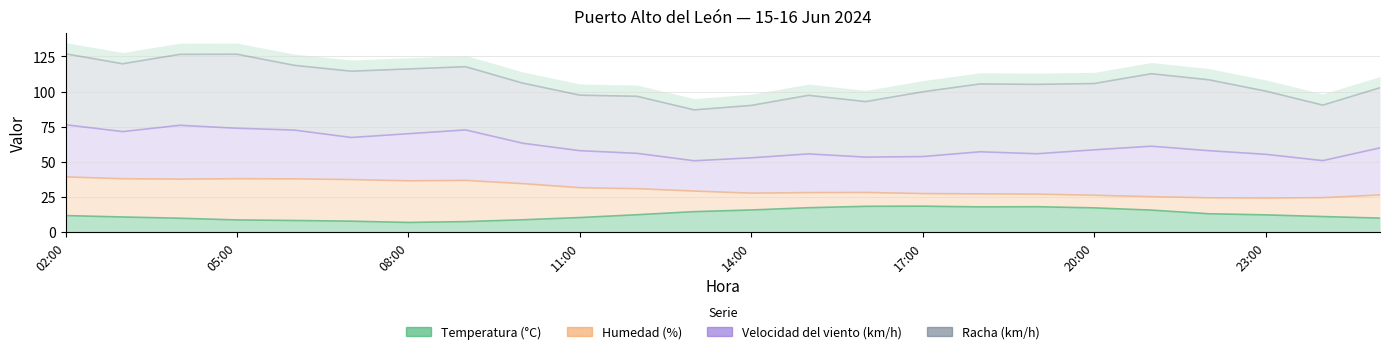

Reading left to right, transcribe all the data shown in this chart.

Temperatura (°C): 11.5	10.5	9.6	8.4	8.0	7.5	6.6	7.2	8.5	10.1	12.1	14.3	15.5	17.1	18.1	18.2	17.7	17.8	17.0	15.4	12.8	12.0	10.8	9.7
Humedad (%): 39.1	37.8	37.5	37.8	37.7	37.2	36.3	36.6	34.3	31.4	30.7	29.0	27.5	27.9	28.0	27.2	27.0	26.8	26.0	25.0	24.2	24.0	24.3	26.2
Velocidad del viento (km/h): 76.3	71.4	75.9	73.8	72.5	67.2	69.9	72.6	63.1	57.8	55.9	50.6	52.7	55.5	53.2	53.6	57.0	55.6	58.4	61.0	57.8	55.2	50.7	59.8
Racha (km/h): 126.9	119.8	126.5	126.6	118.7	114.5	116.1	117.7	106.0	97.4	96.6	86.9	90.1	97.3	92.8	99.8	105.4	105.1	105.7	112.7	108.4	100.3	90.3	102.7